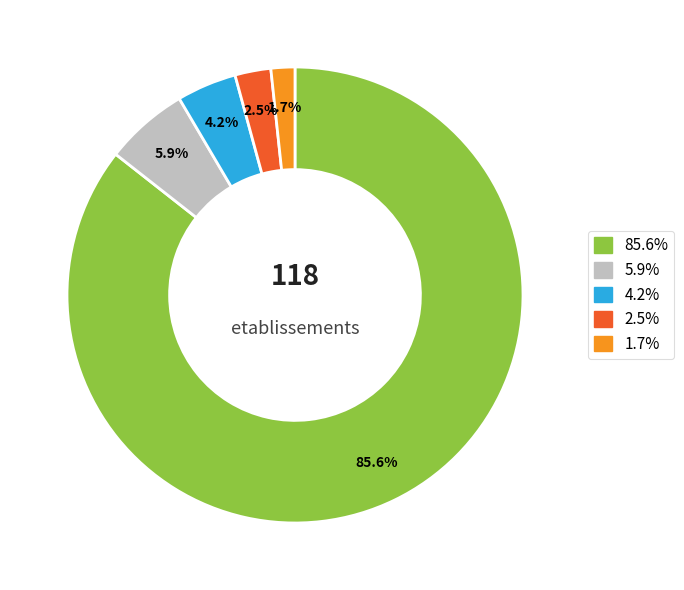

Is there a majority slice in this chart?

Yes